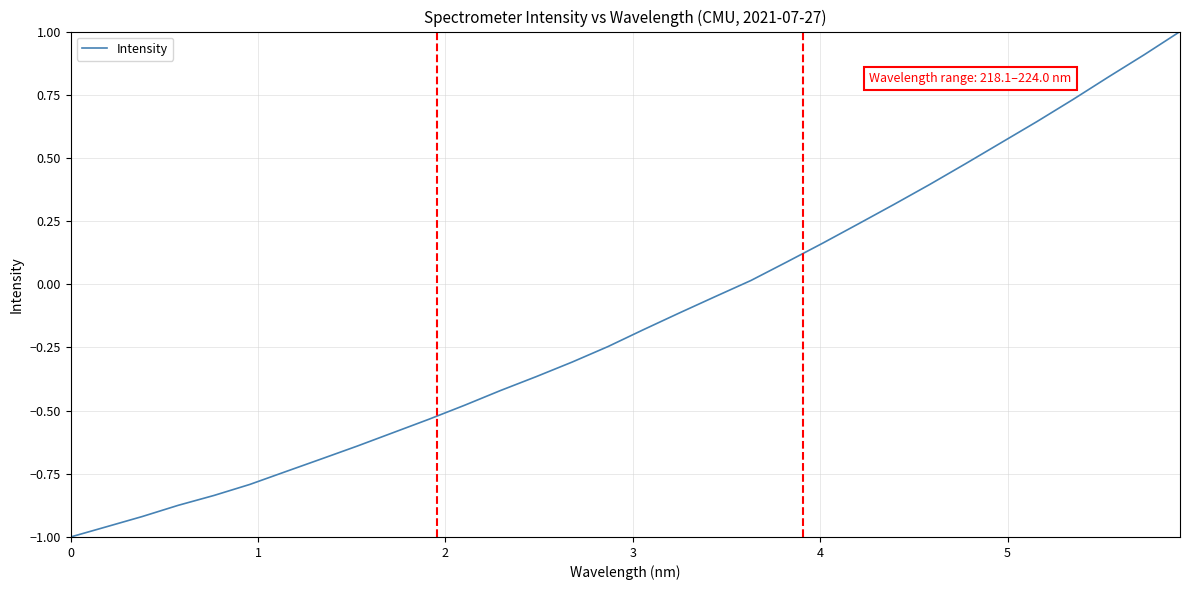

What is the sum of all values?

-4.4